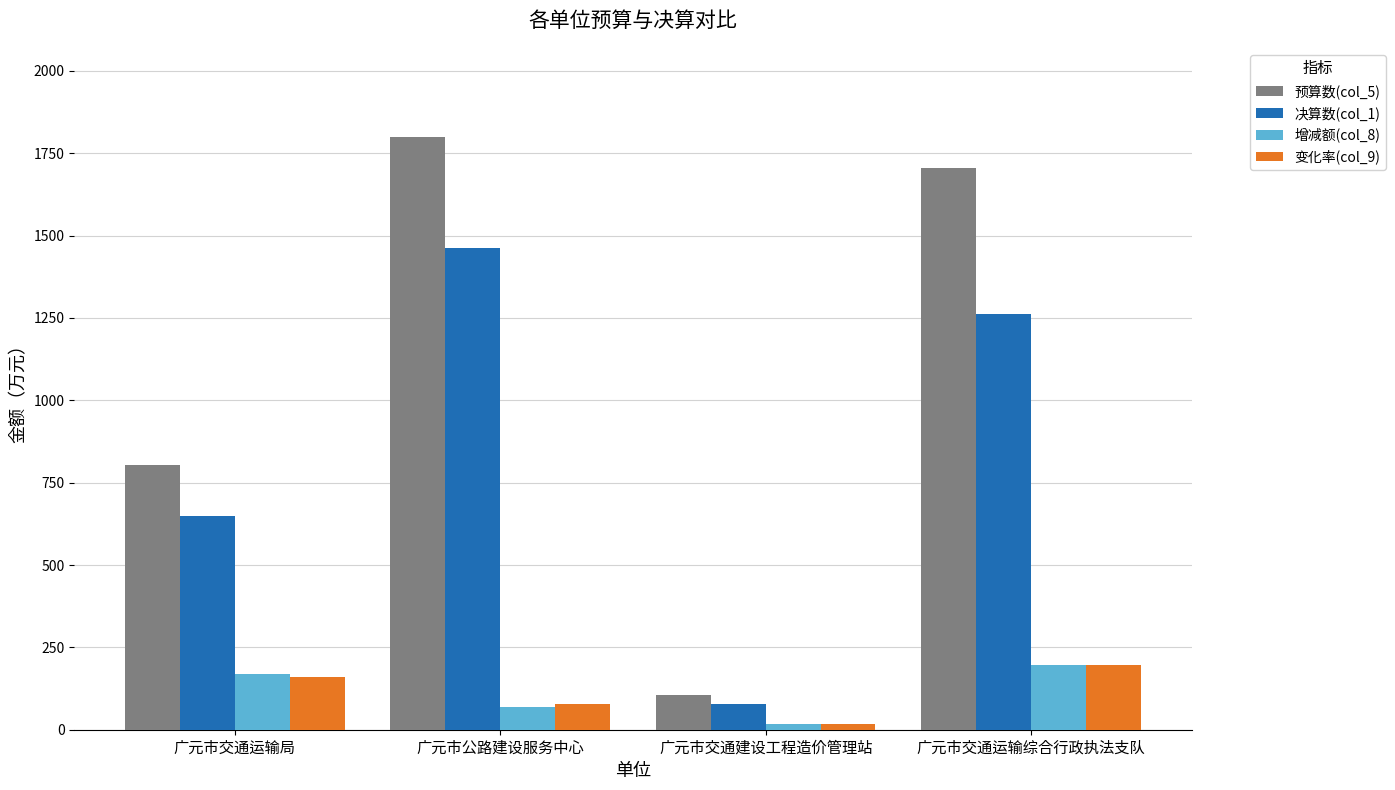

What is the total value across all series at 广元市公路建设服务中心?

3411.1